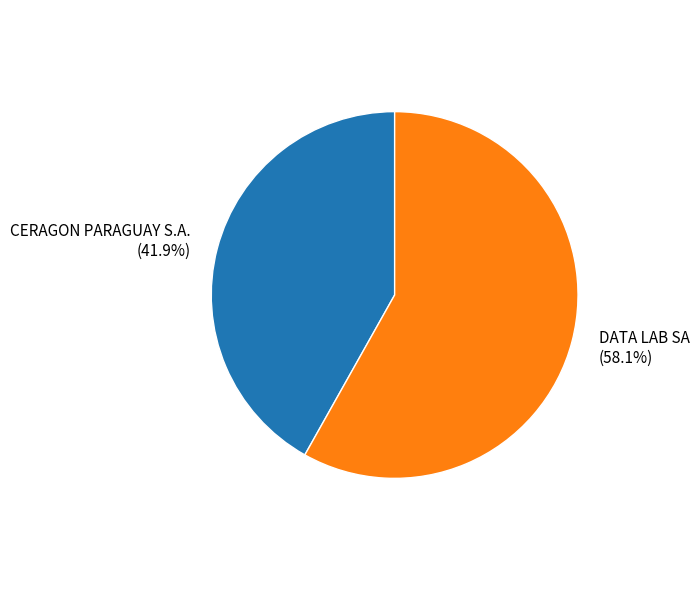

Count the number of slices in the pie.

2